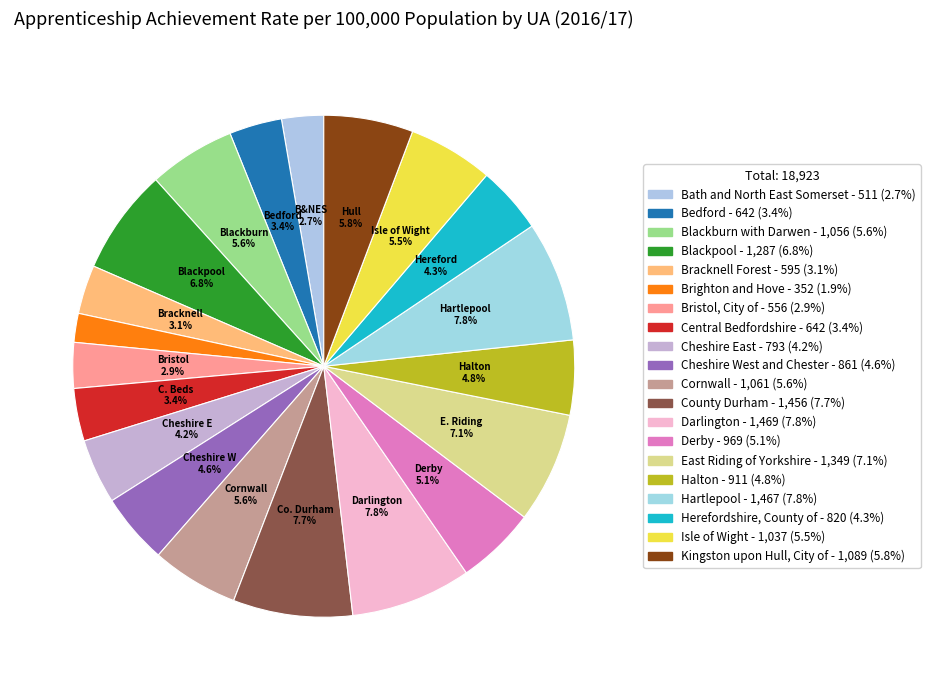

How many slices are in this pie chart?

20